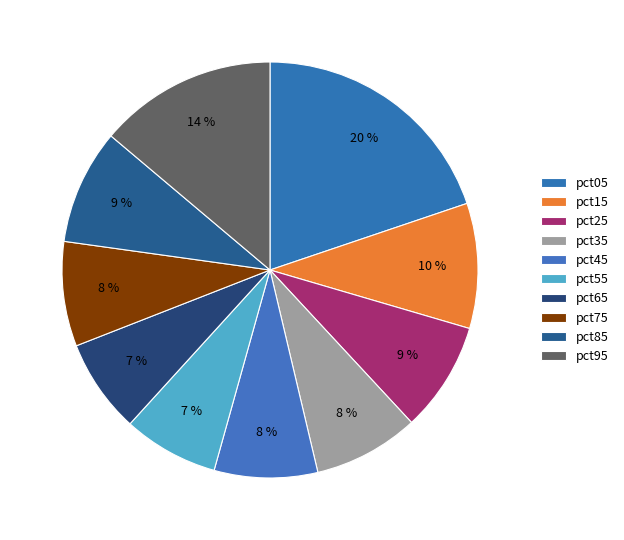

Is pct35 the majority of the pie?

No